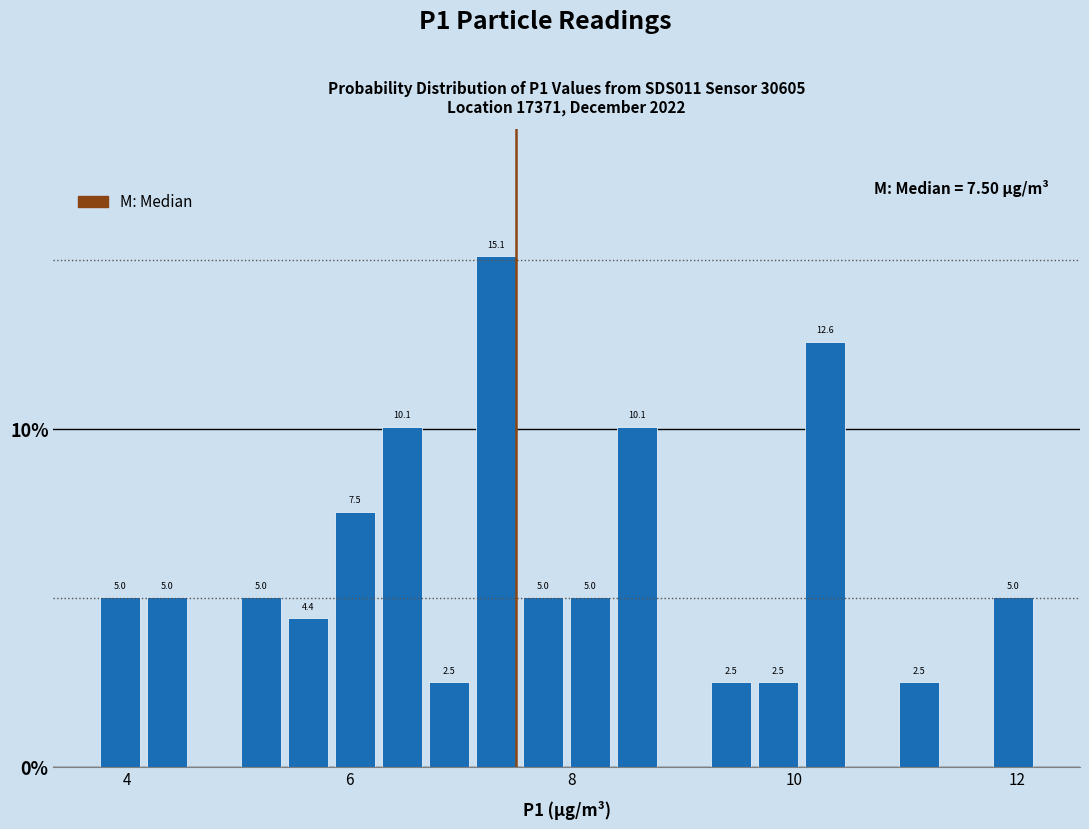

Read against the x-axis, roughly where is the centre of the tallest bar?

7.4